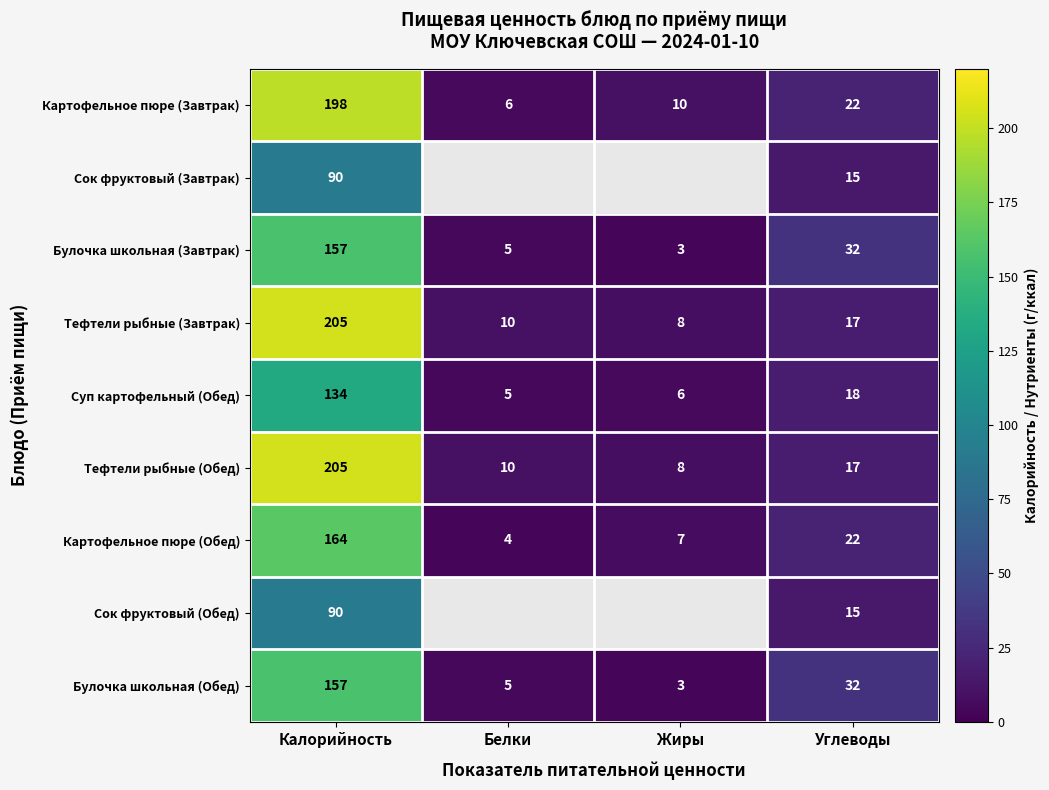

Which has a higher value, Белки or Калорийность?

Калорийность